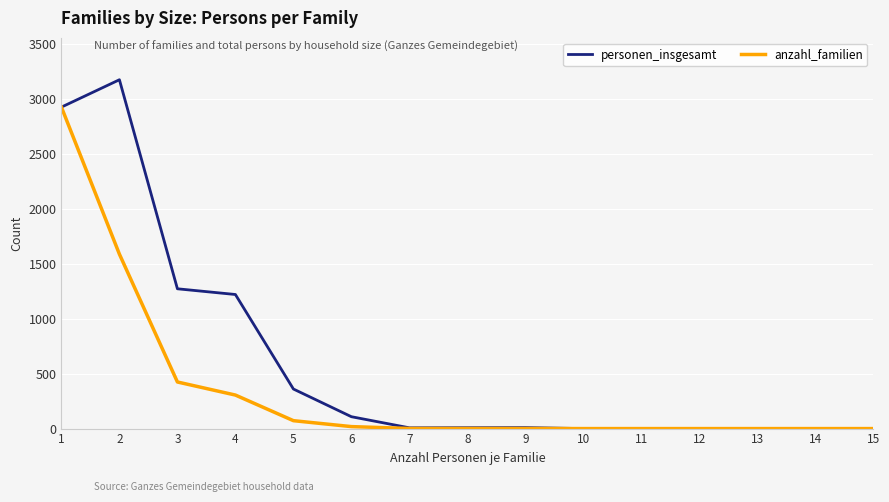

The value of anzahl_familien at 1 is 1222. True or false?

False